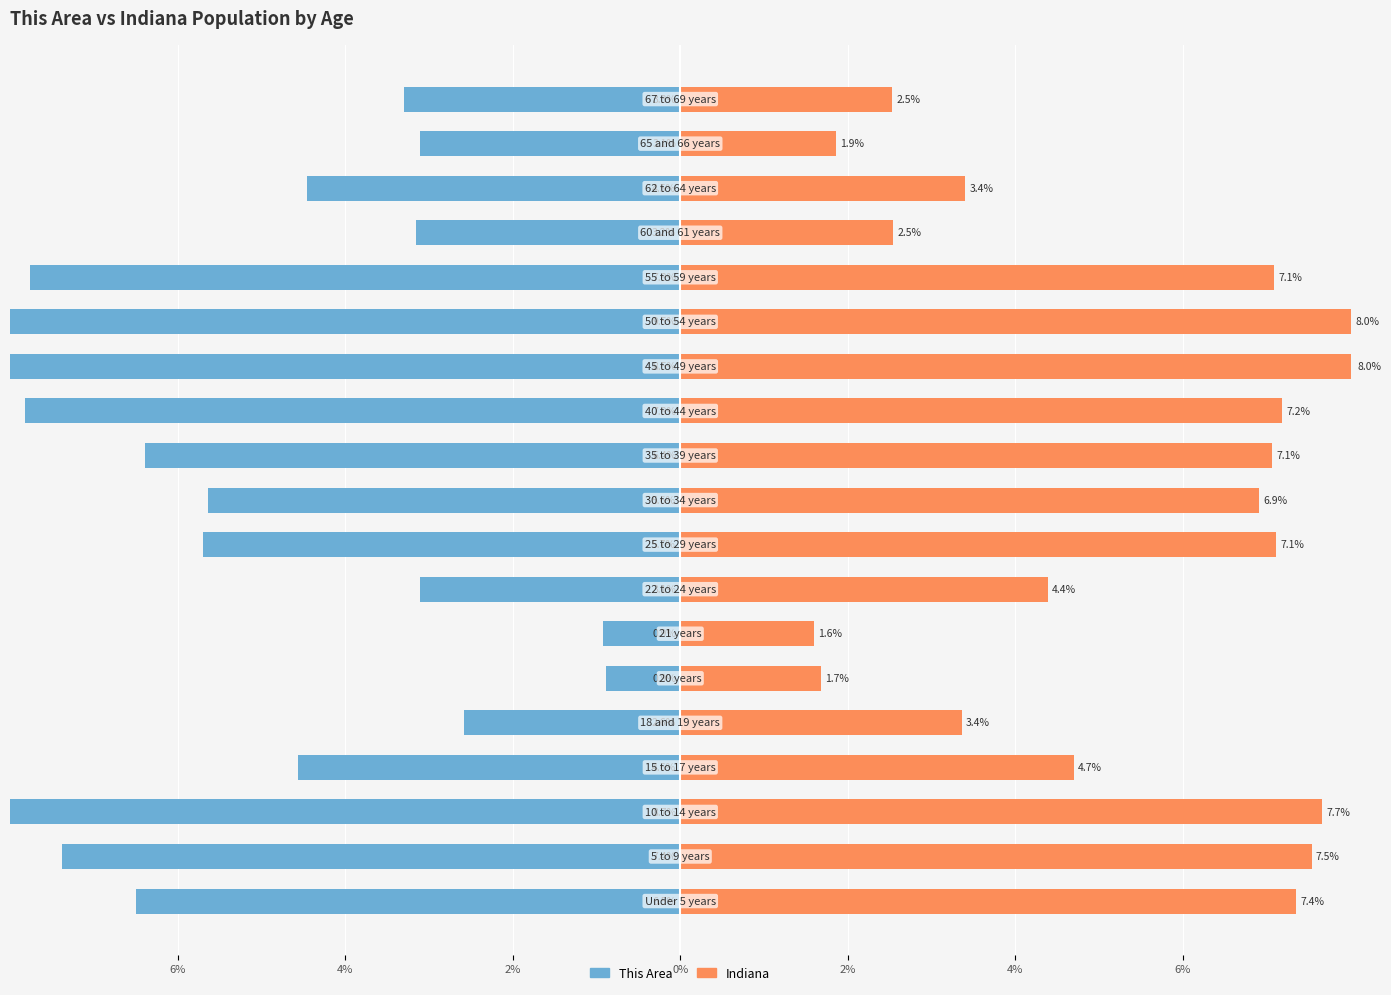

Rank the series by their average value, from lowest to highest.

This Area, Indiana